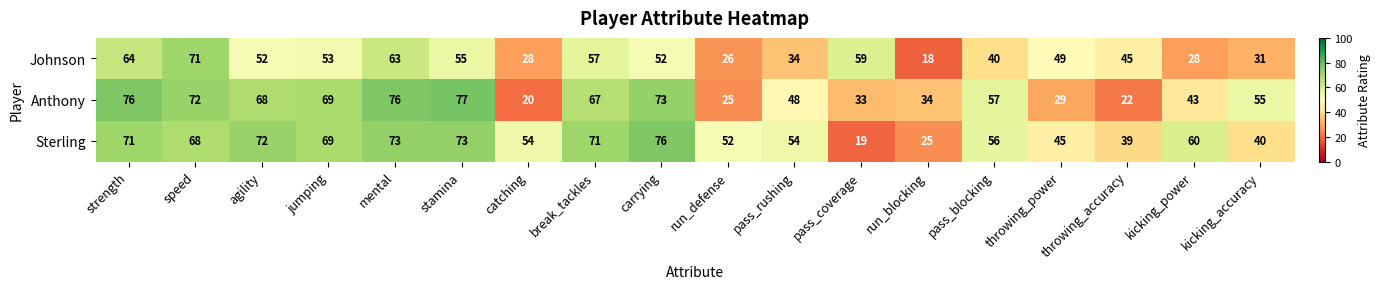

Is the value of Sterling at pass_coverage greater than the value of Anthony at jumping?

No